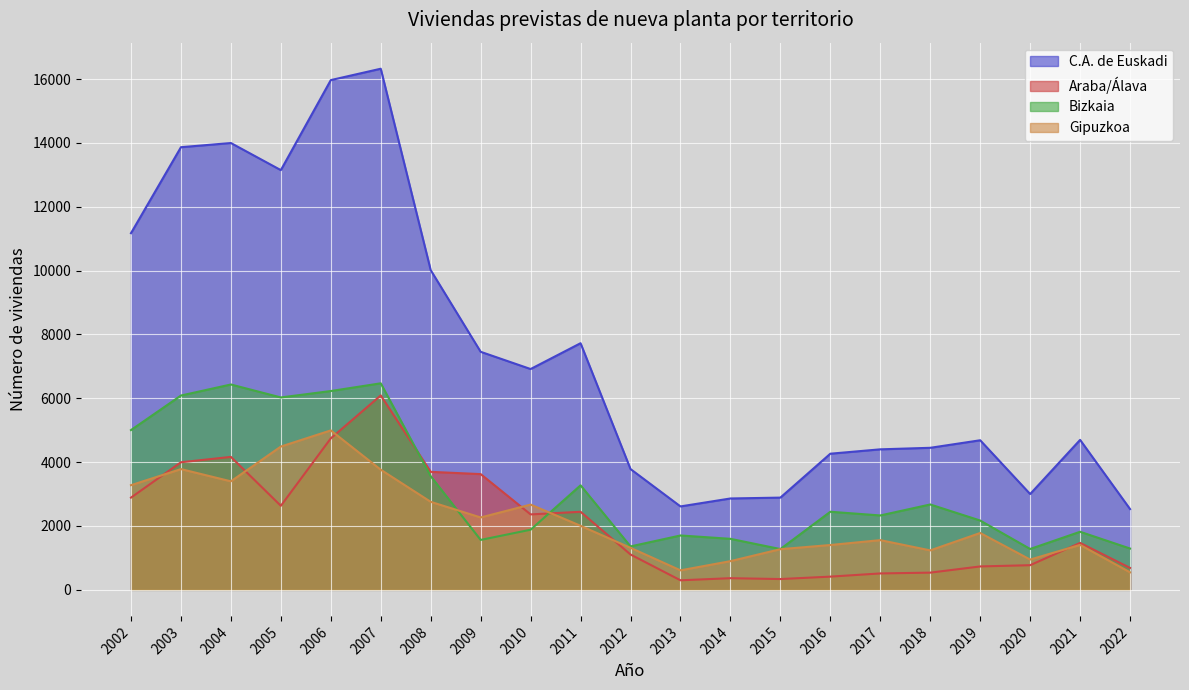

At which category does C.A. de Euskadi reach its first local valley?

2005